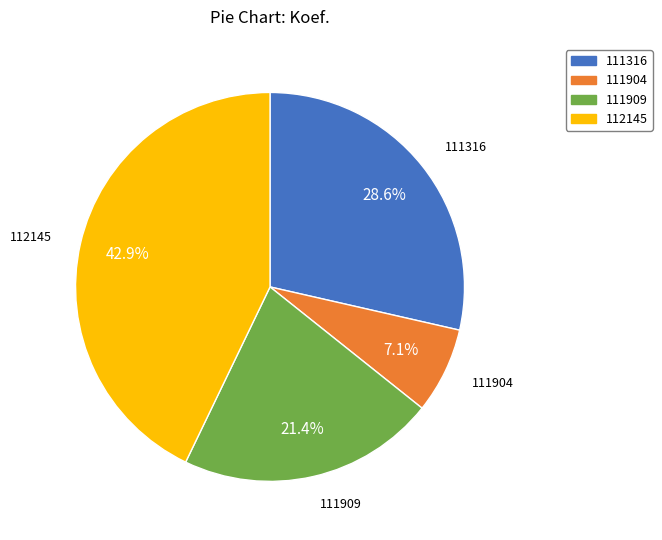

Which slice is the largest?

112145